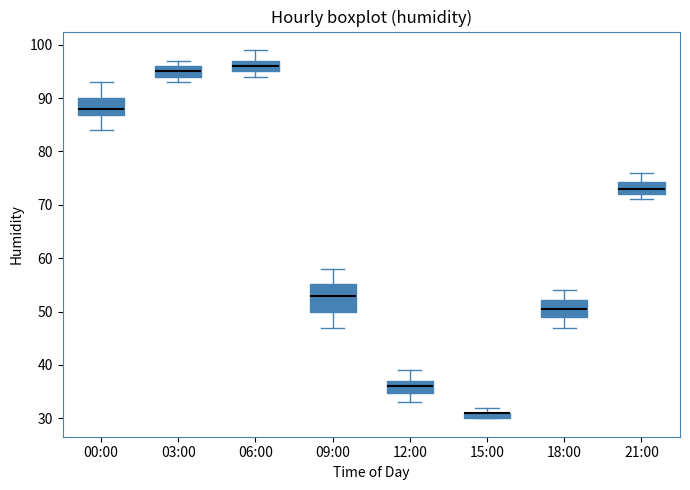

Which box is the tallest, from its lower edge to its upper edge?

09:00